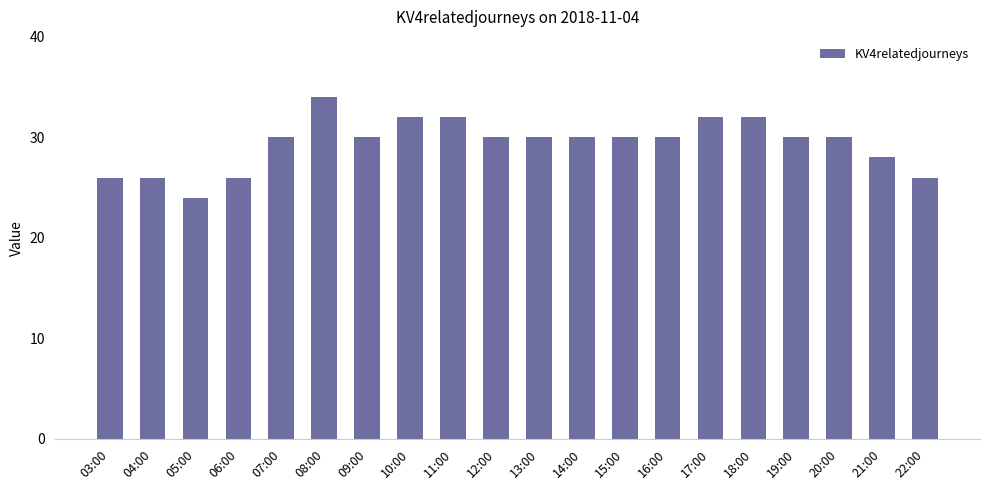

The value at 11:00 is 32. True or false?

True